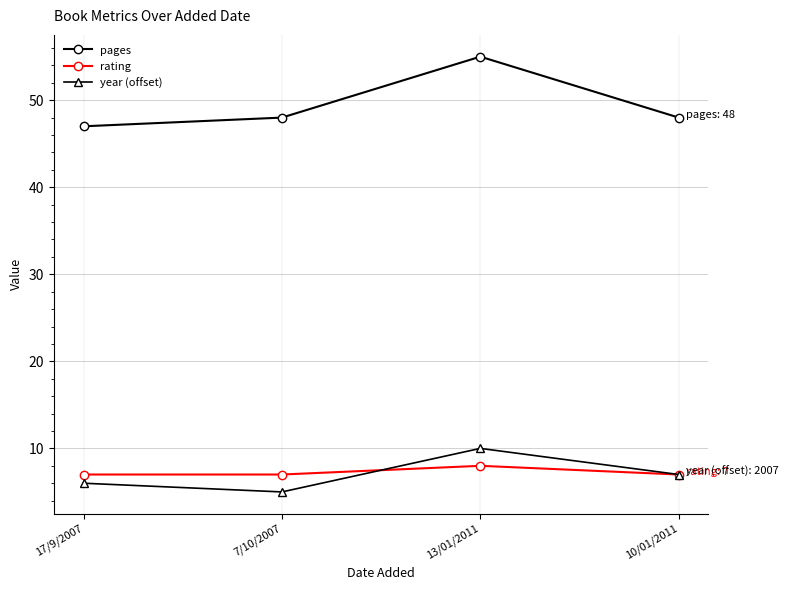

In year (offset), how many points are lower than both neighbors (excluding endpoints)?

1